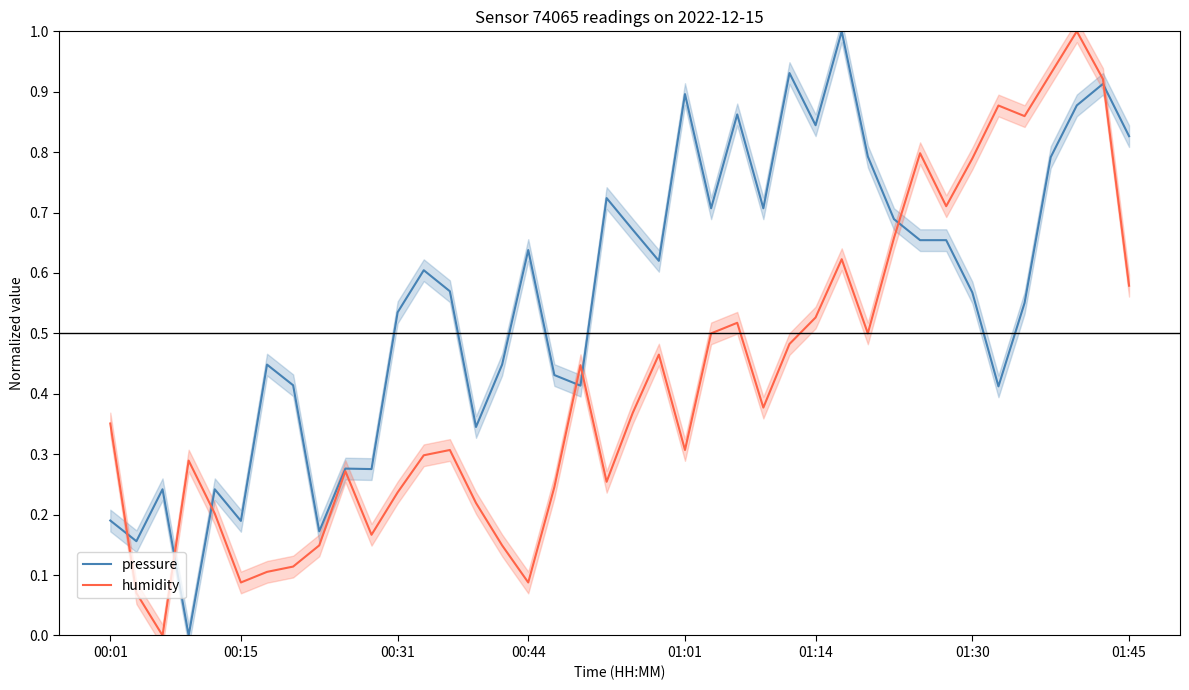

List the series in order of their peak value, lowest first.

pressure, humidity